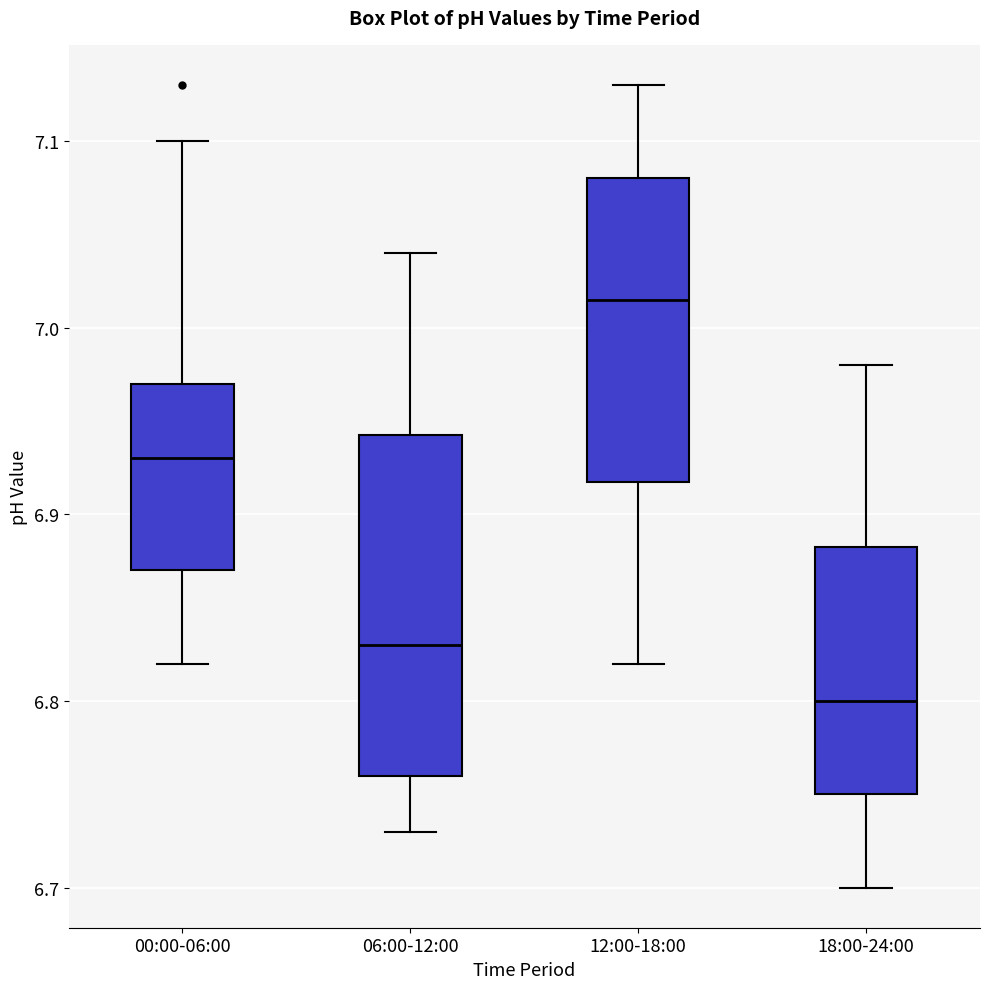

Which box's median line is the lowest?

18:00-24:00